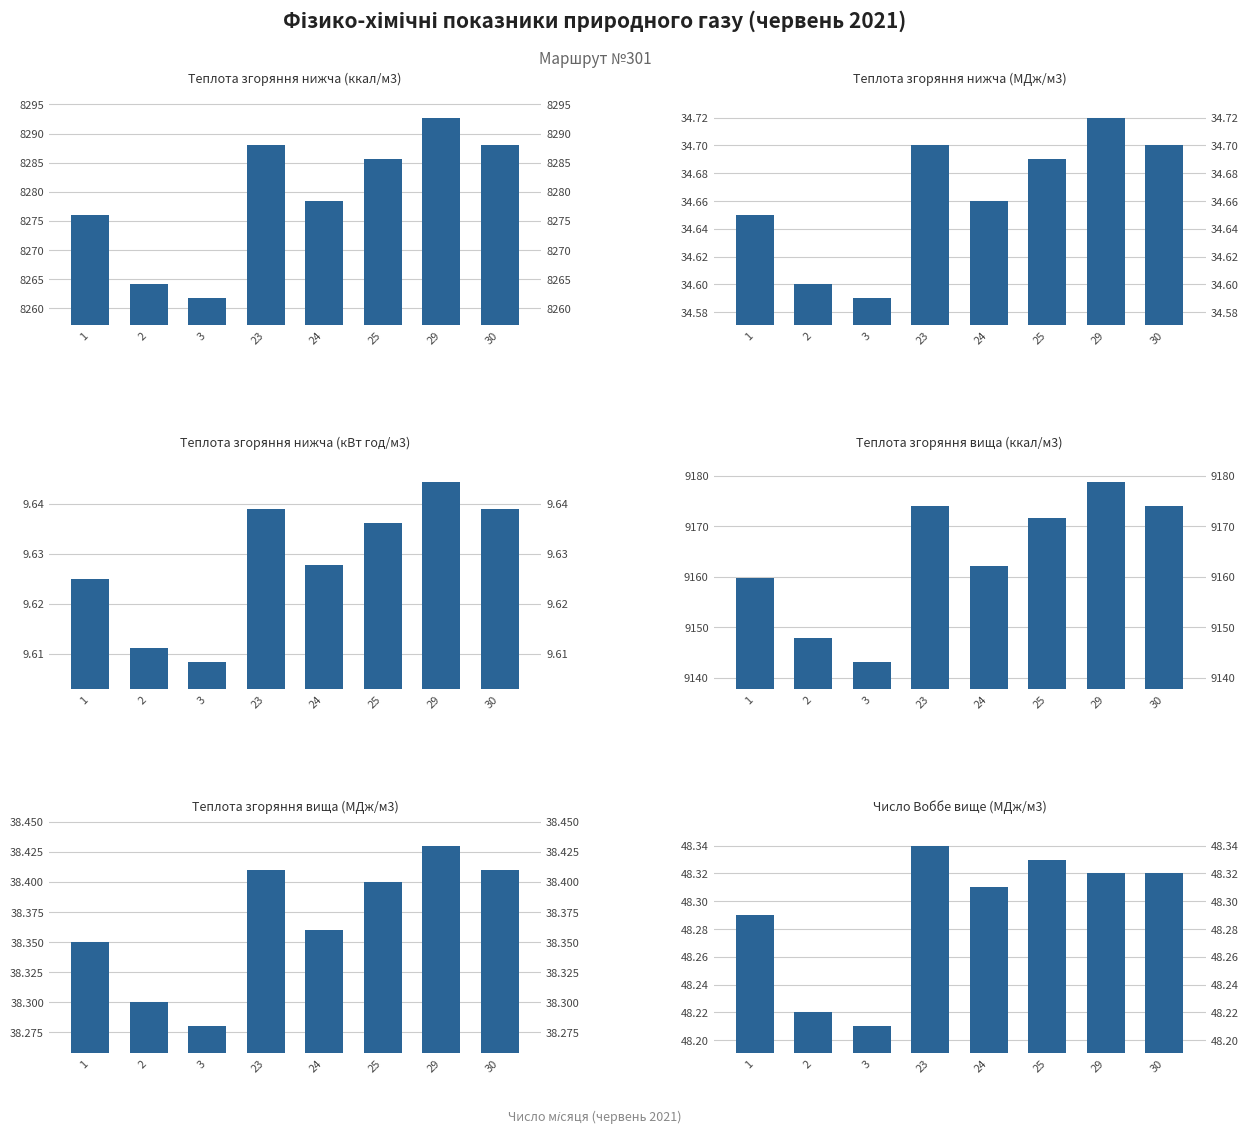

How many categories are shown in the chart?

8